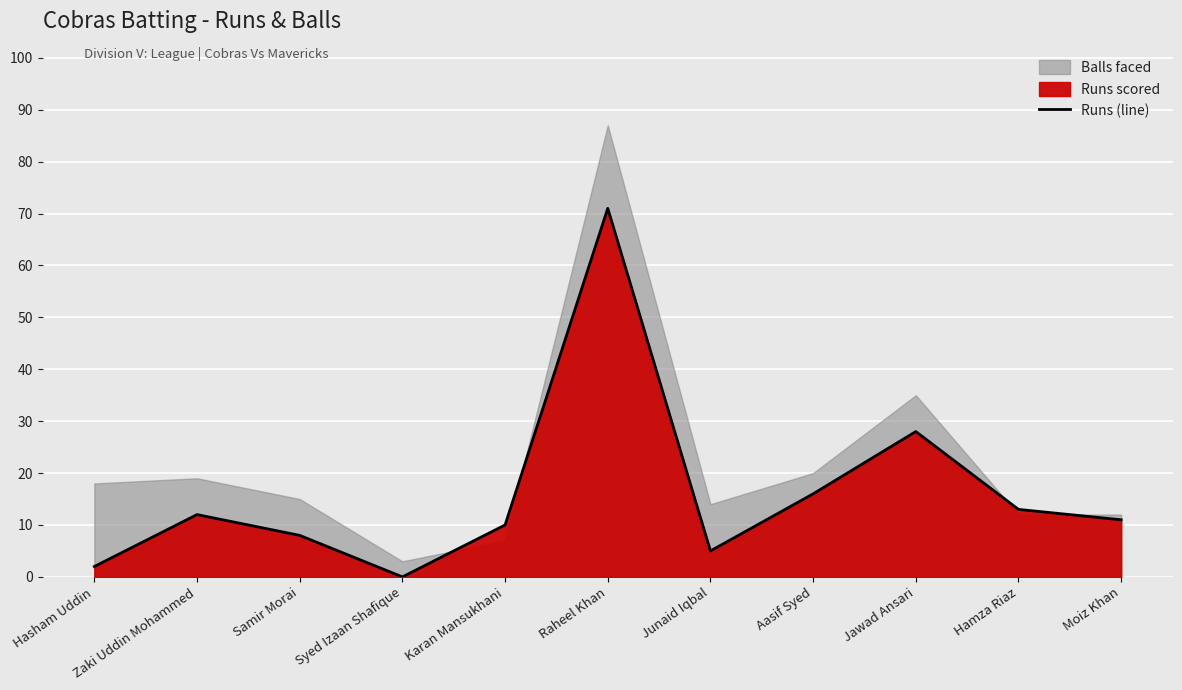

Where is the data nearest to the value 35?

Jawad Ansari